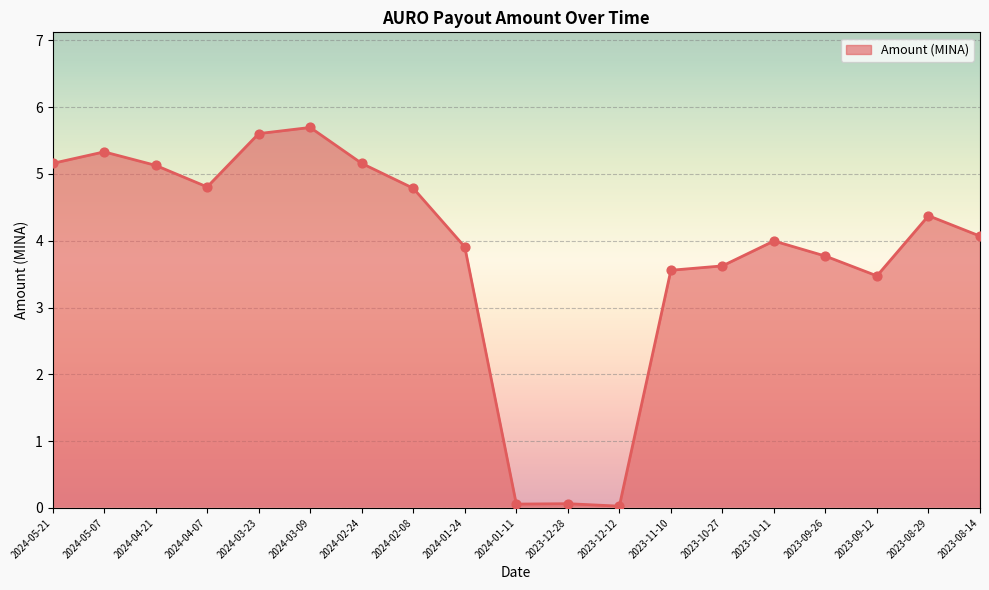

Approximately how many times larger is the value at 2023-08-29 compared to 2024-01-24?

1.1